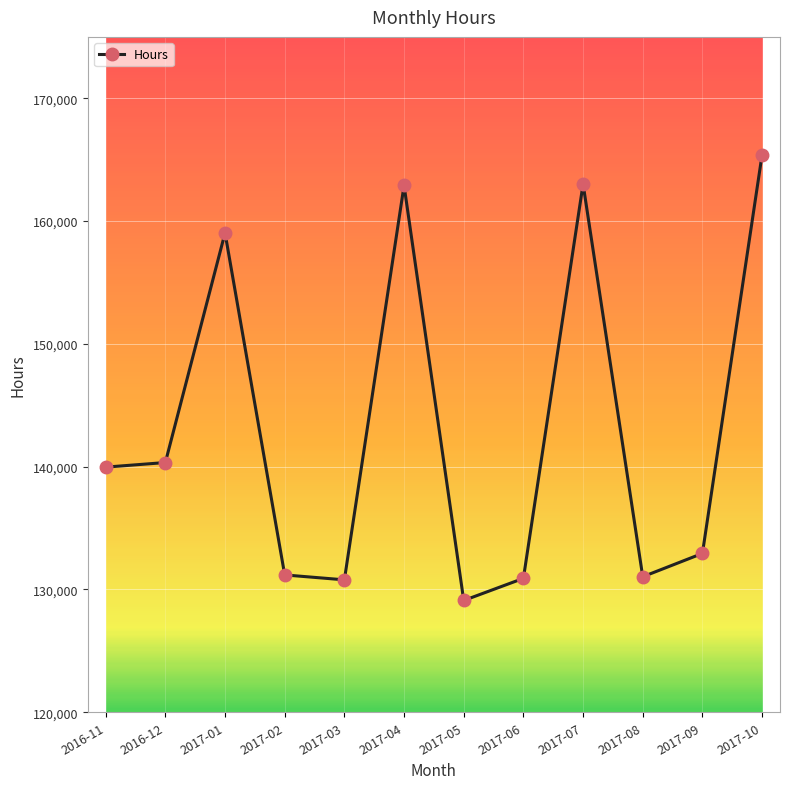

Read the value at 2017-10.

165410.8